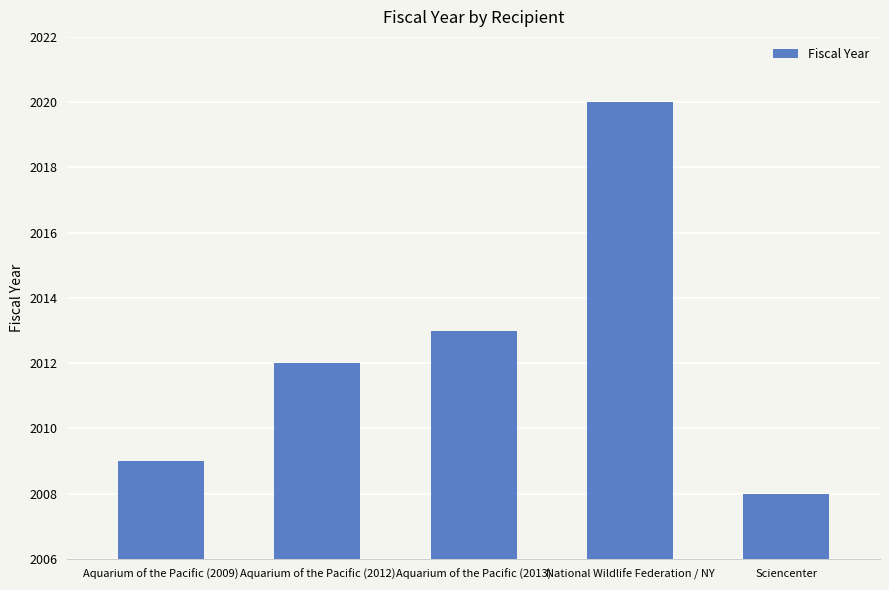

The value at Aquarium of the Pacific (2009) is 2780. True or false?

False